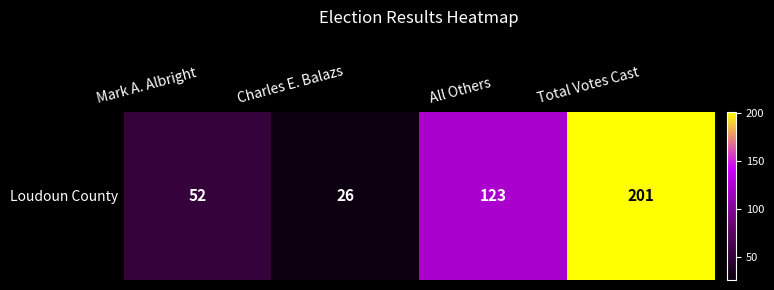

The chart shows a value of 192 at All Others. True or false?

False